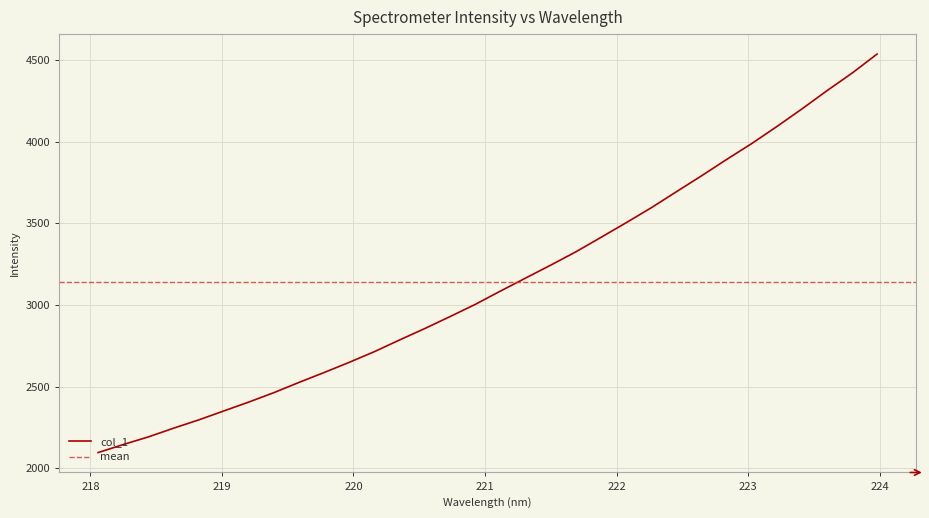

Is it true that the value at 222.8355 is 6278.7?

False